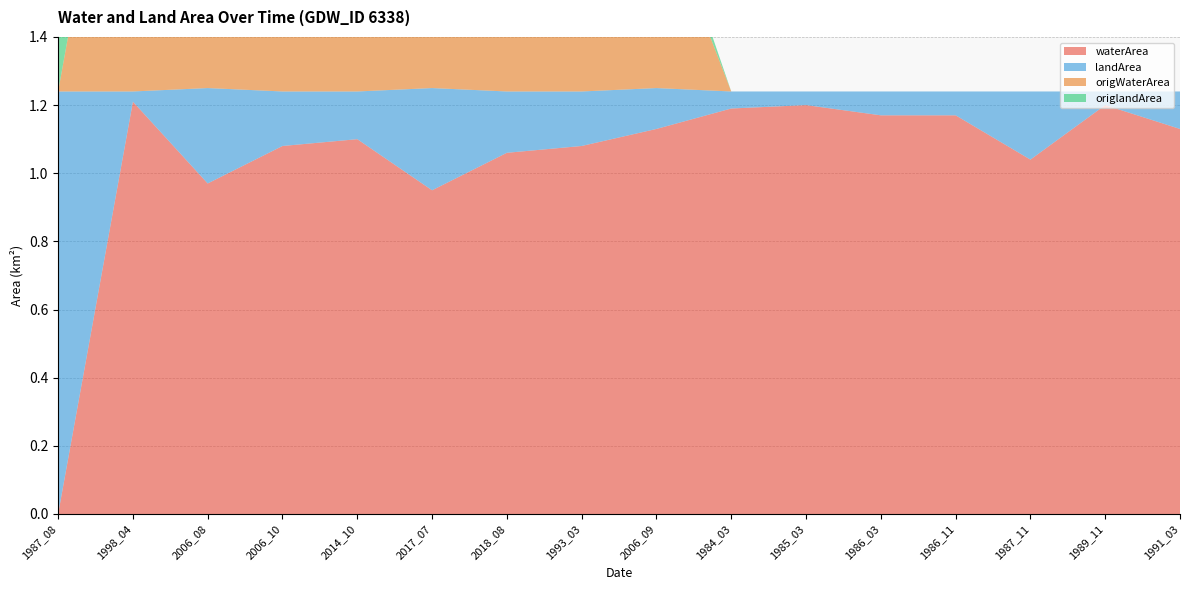

Reading right to left, list all the values displayed in this chart.

waterArea: 1.1	1.2	1.0	1.2	1.2	1.2	1.2	1.1	1.1	1.1	0.9	1.1	1.1	1.0	1.2	0.0
landArea: 0.1	0.0	0.2	0.1	0.1	0.0	0.1	0.1	0.2	0.2	0.3	0.1	0.2	0.3	0.0	1.2
origWaterArea: 0.0	0.0	0.0	0.0	0.0	0.0	0.0	0.6	0.9	1.1	0.9	1.1	1.1	1.0	1.2	0.0
origlandArea: 0.0	0.0	0.0	0.0	0.0	0.0	0.0	0.1	0.0	0.2	0.3	0.1	0.2	0.3	0.0	1.2